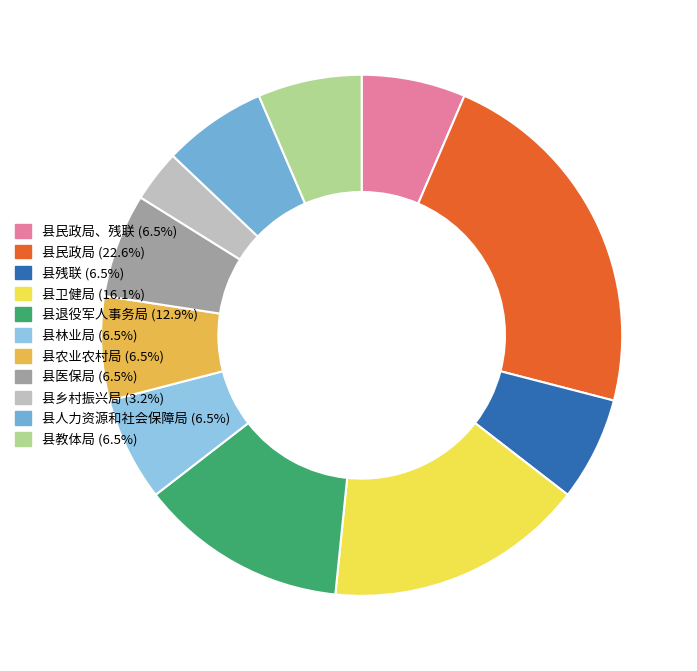

Does 县民政局 (22.6%) account for over 50% of the chart?

No